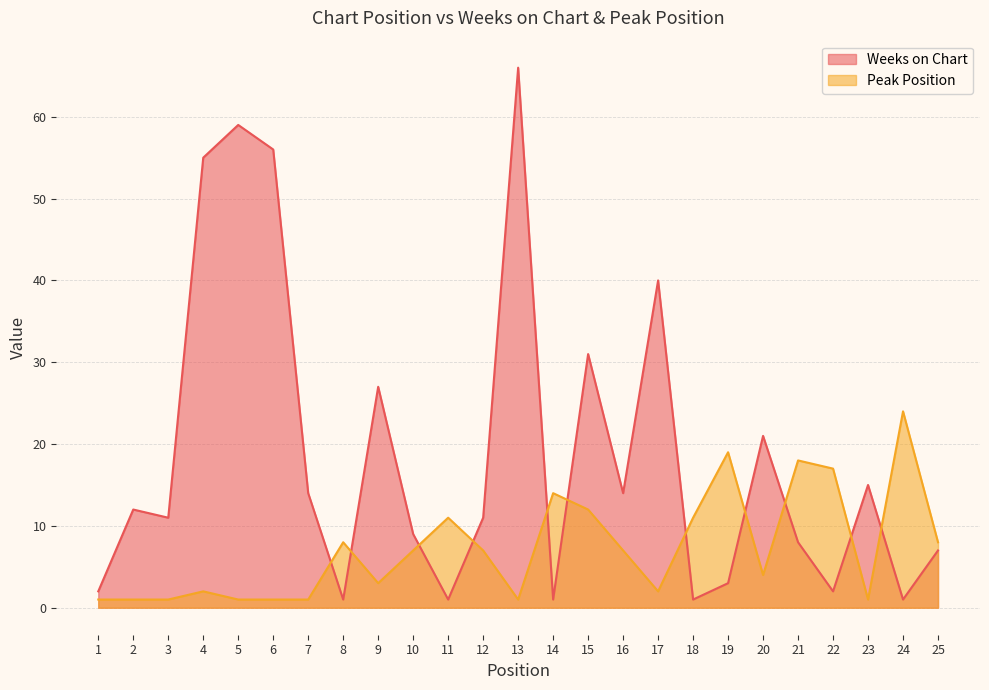

What is the difference between the Weeks on Chart values at 20 and 17?

19